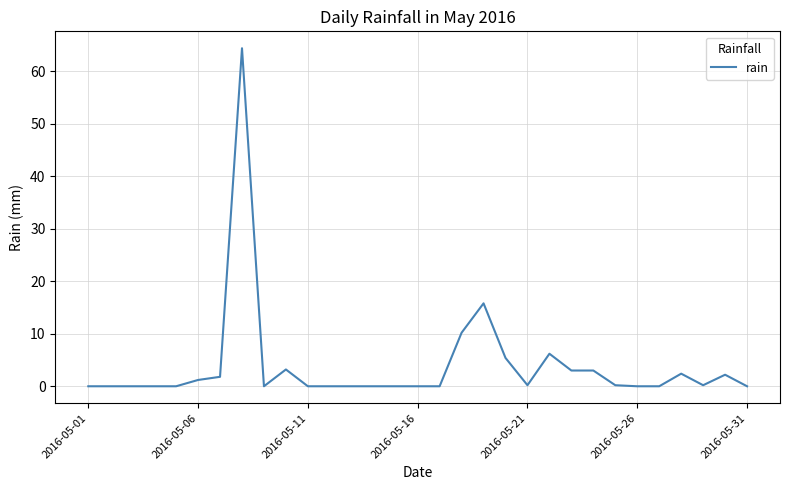

What is the difference between the maximum and minimum values?

64.4